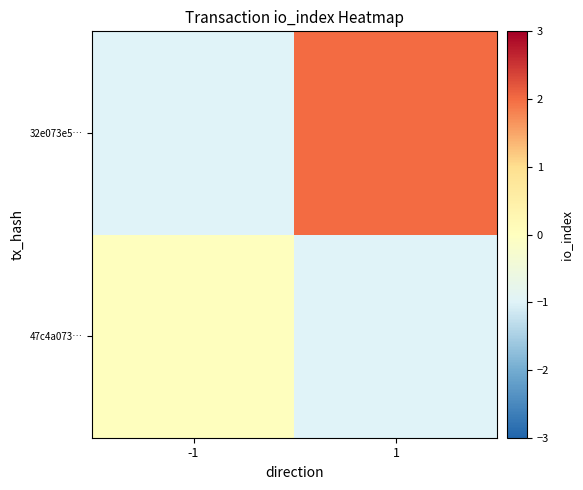

Reading left to right, transcribe all the data shown in this chart.

47c4a073…: -1=0	1=-1
32e073e5…: -1=-1	1=2